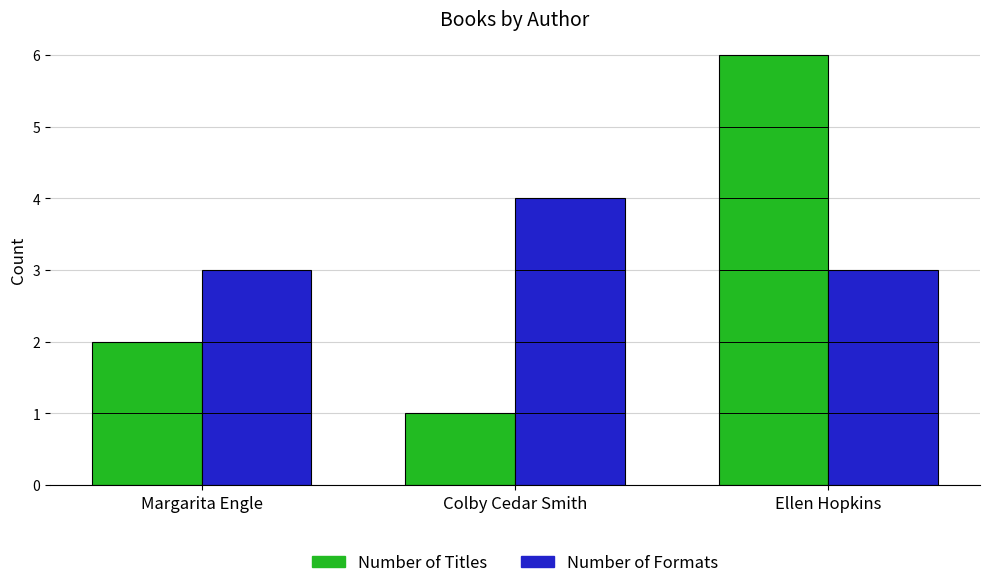

Rank the series by their maximum value, from highest to lowest.

Number of Titles, Number of Formats